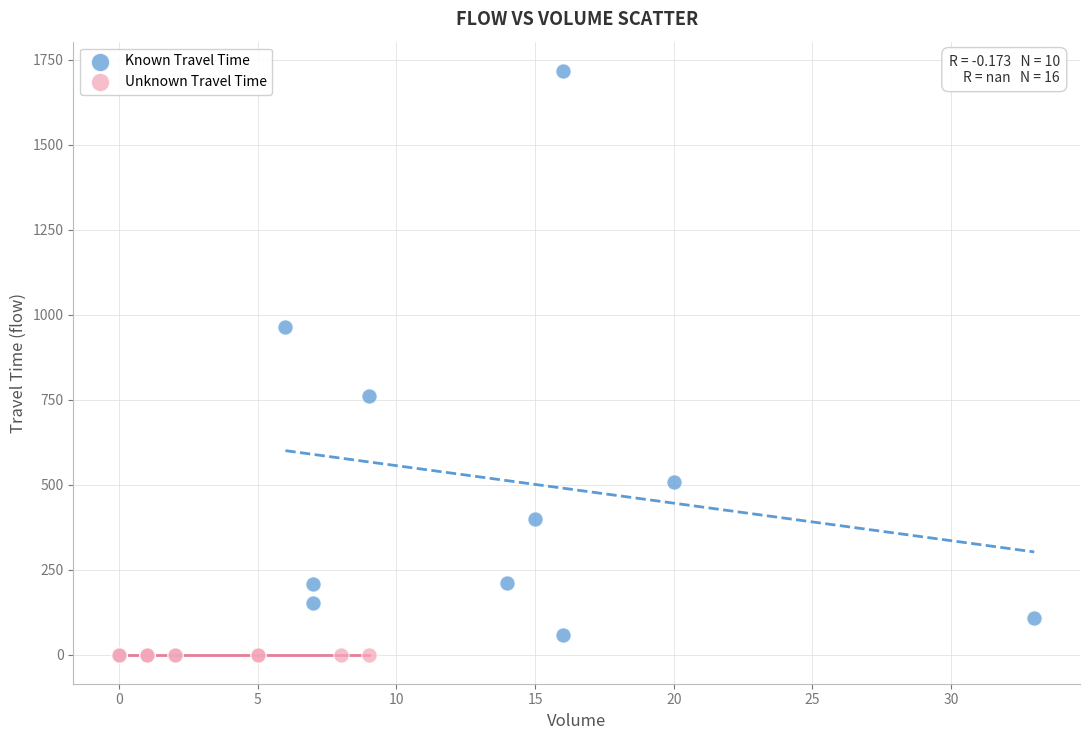

Which series contains the highest Y value?

Known Travel Time